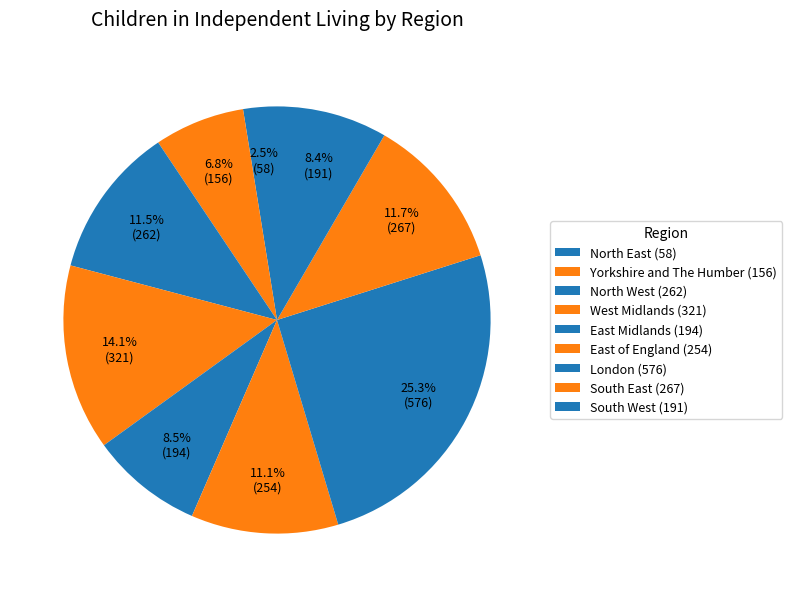

To the nearest percent, what is the difference between the largest and smallest slice percentages?

23%